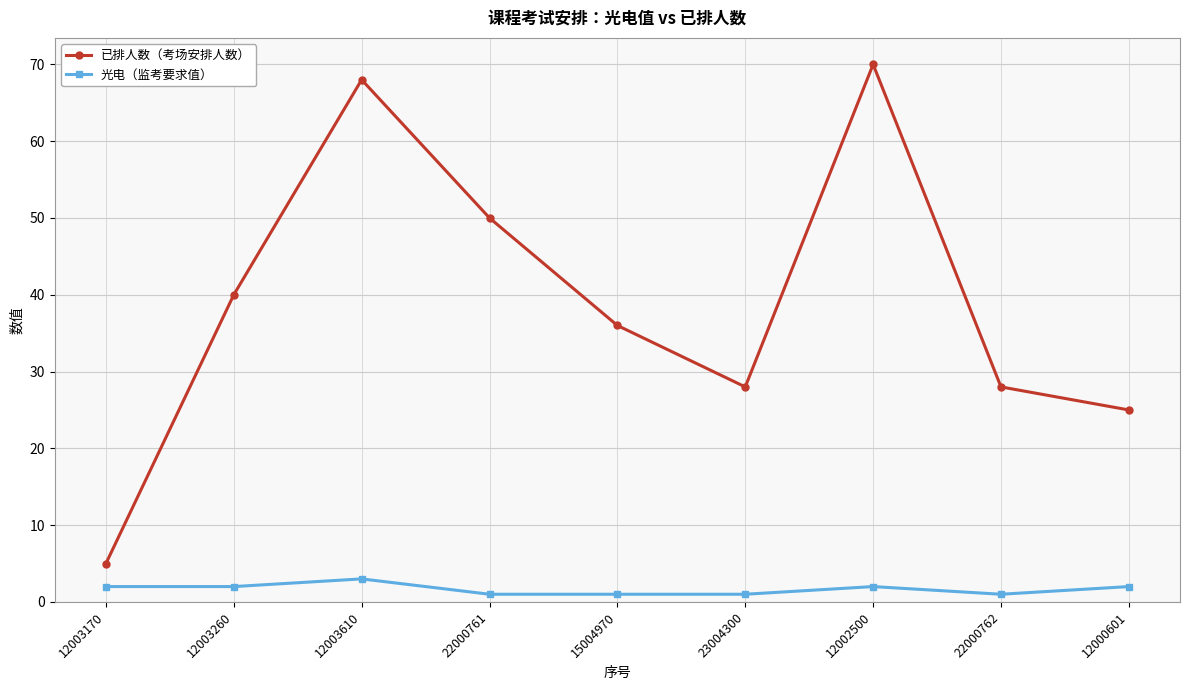

What position from the left is 12002500?

7